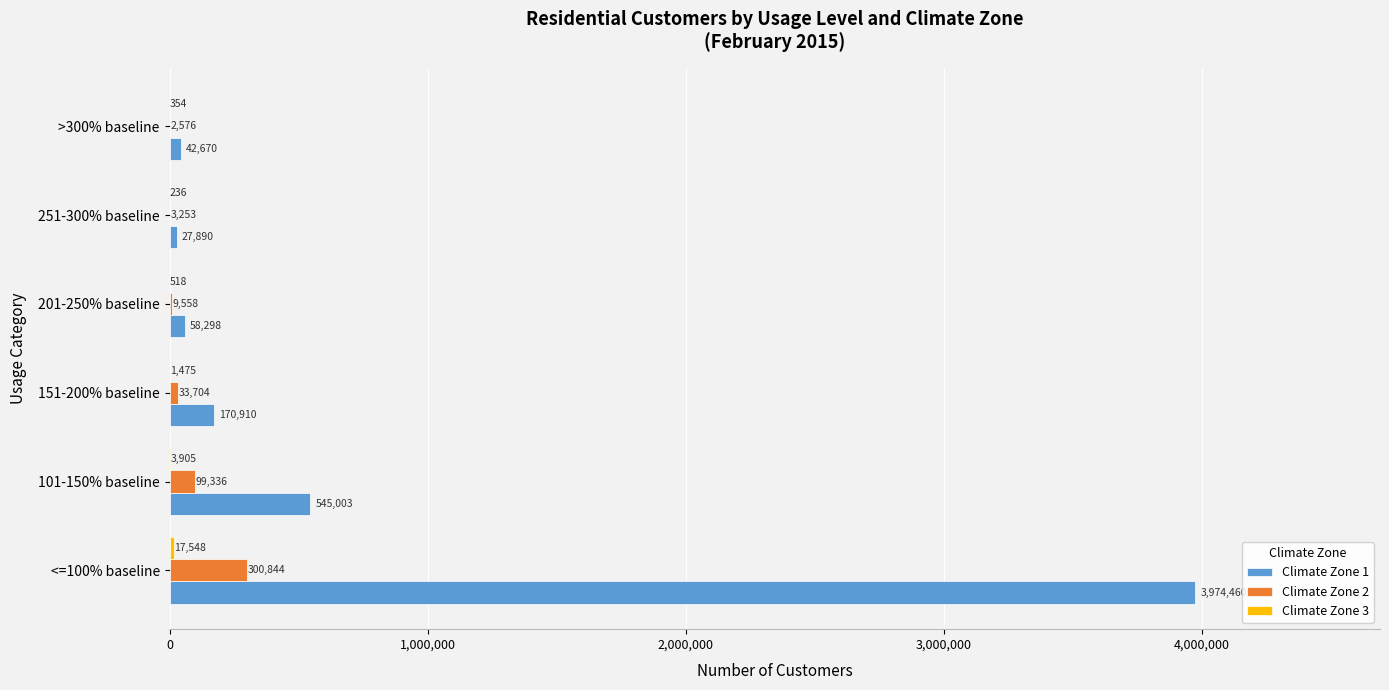

Is it true that Climate Zone 2 equals 99336 at 101-150% baseline?

True